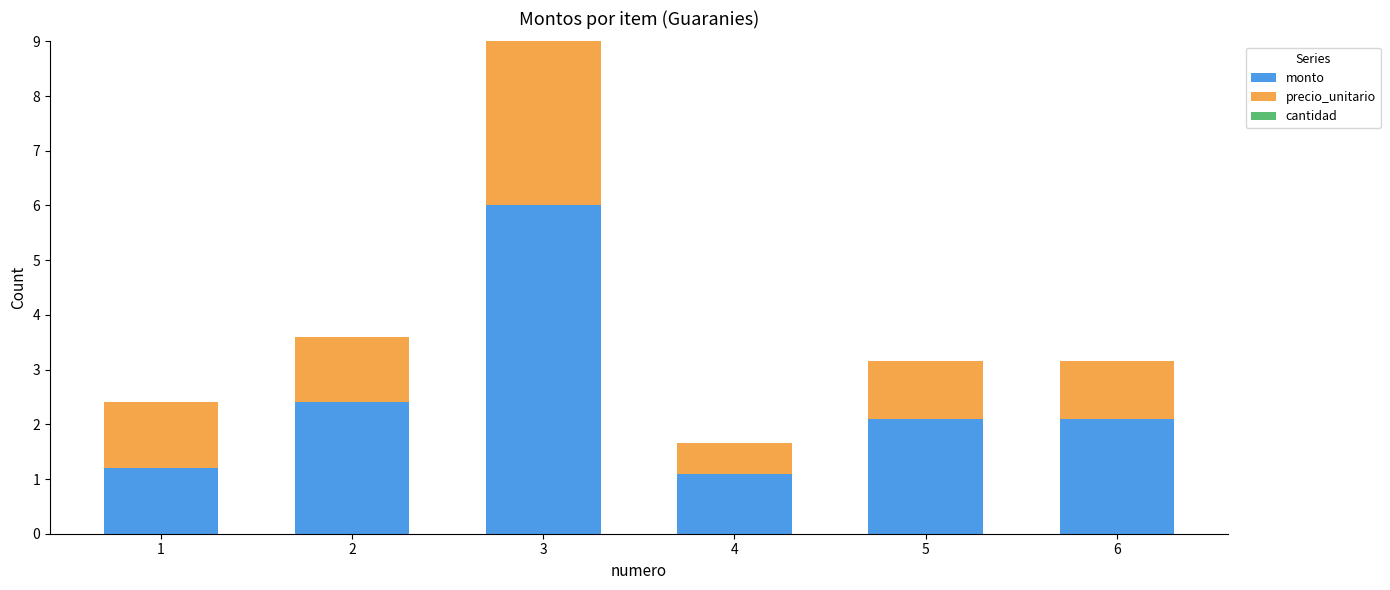

Which category has the highest value in the monto series?

3